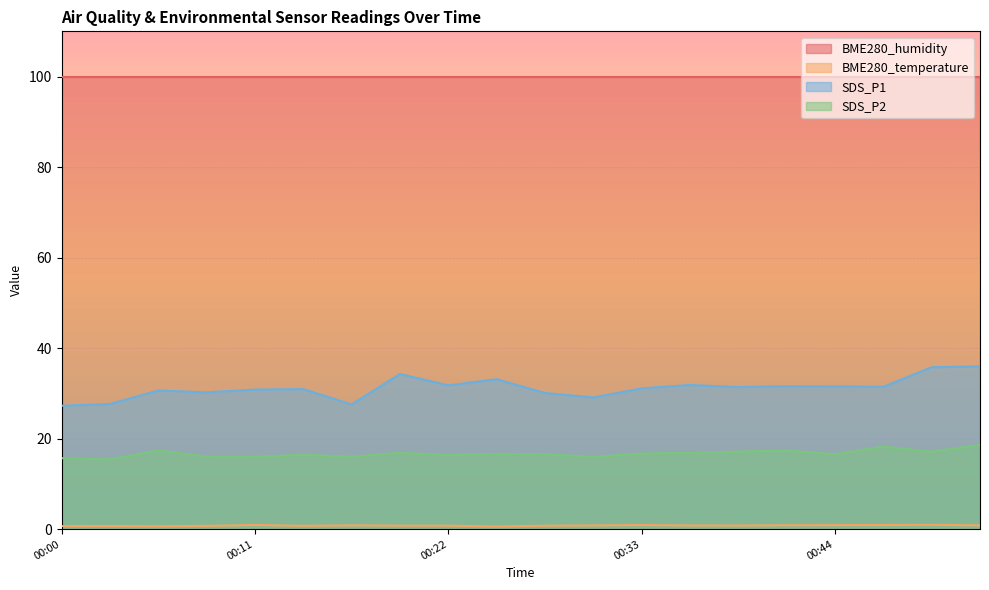

What is the difference between the maximum and minimum values in the SDS_P1 series?

8.7